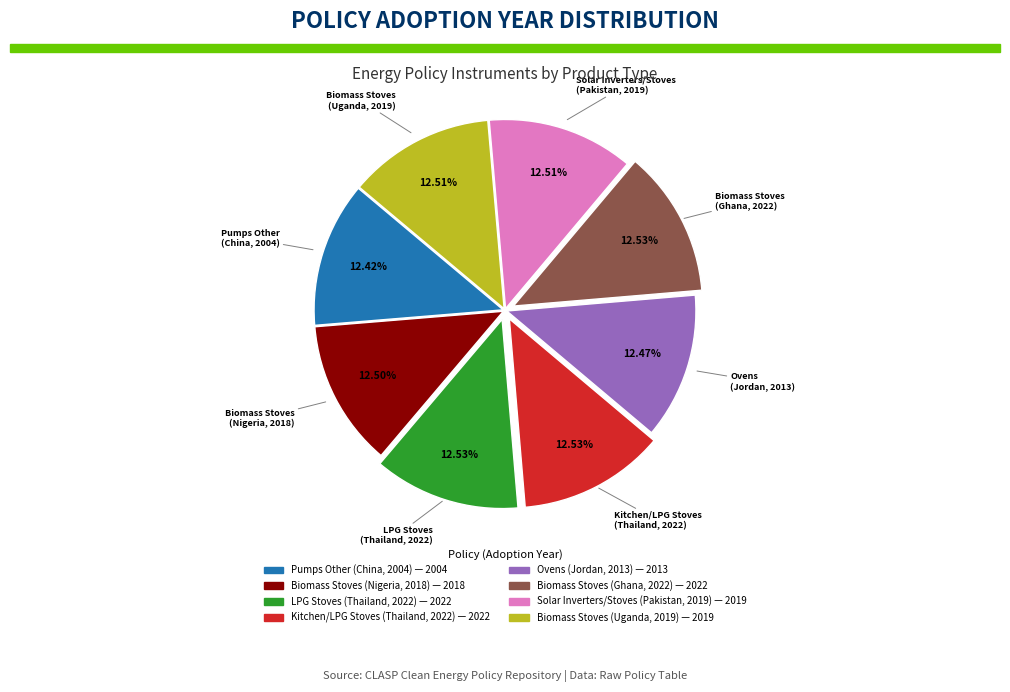

Count the number of slices in the pie.

8